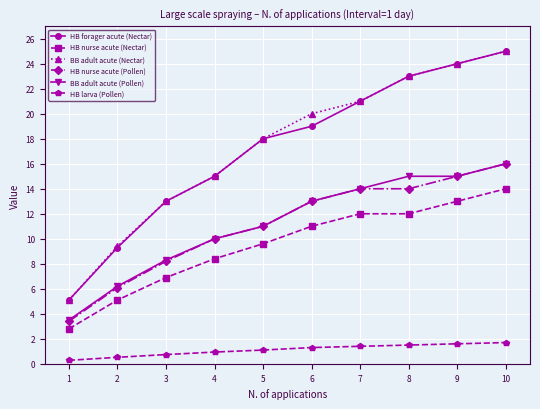

What is the maximum value for HB forager acute (Nectar)?

25.0